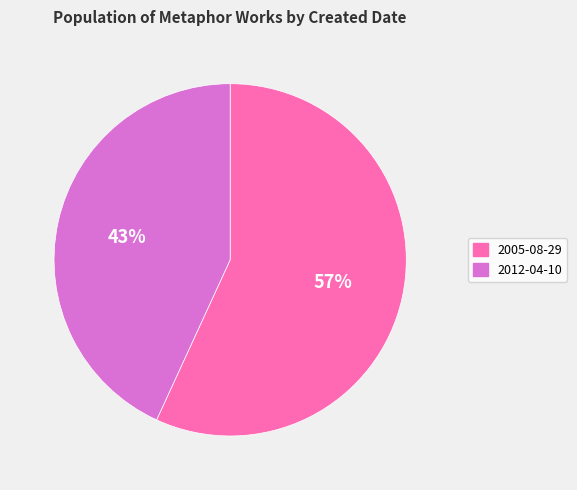

What percentage is the 2005-08-29 slice, to the nearest percent?

57%